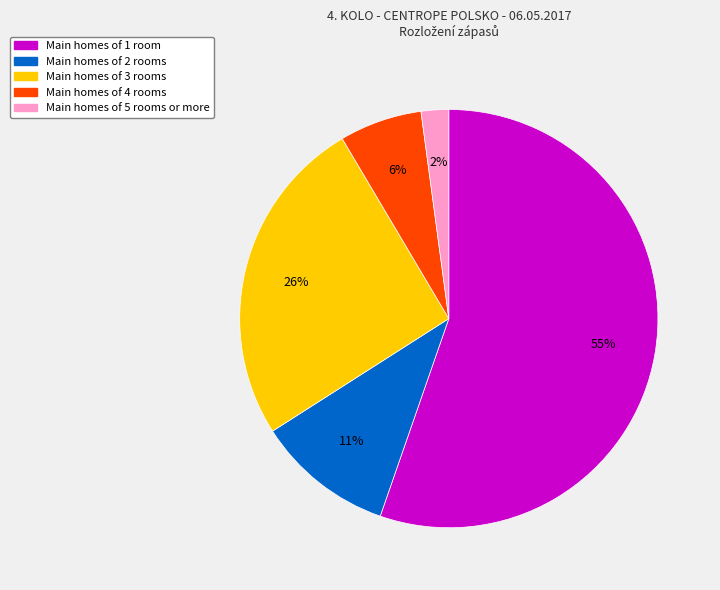

Is there any slice that represents more than half of the pie?

Yes